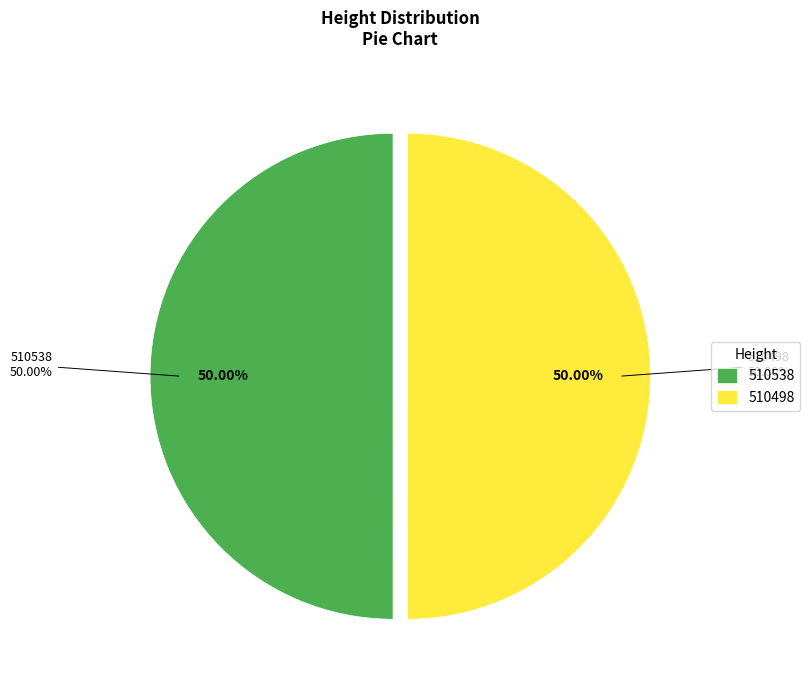

What is the total percentage of 510538 and 510498?

100.0%